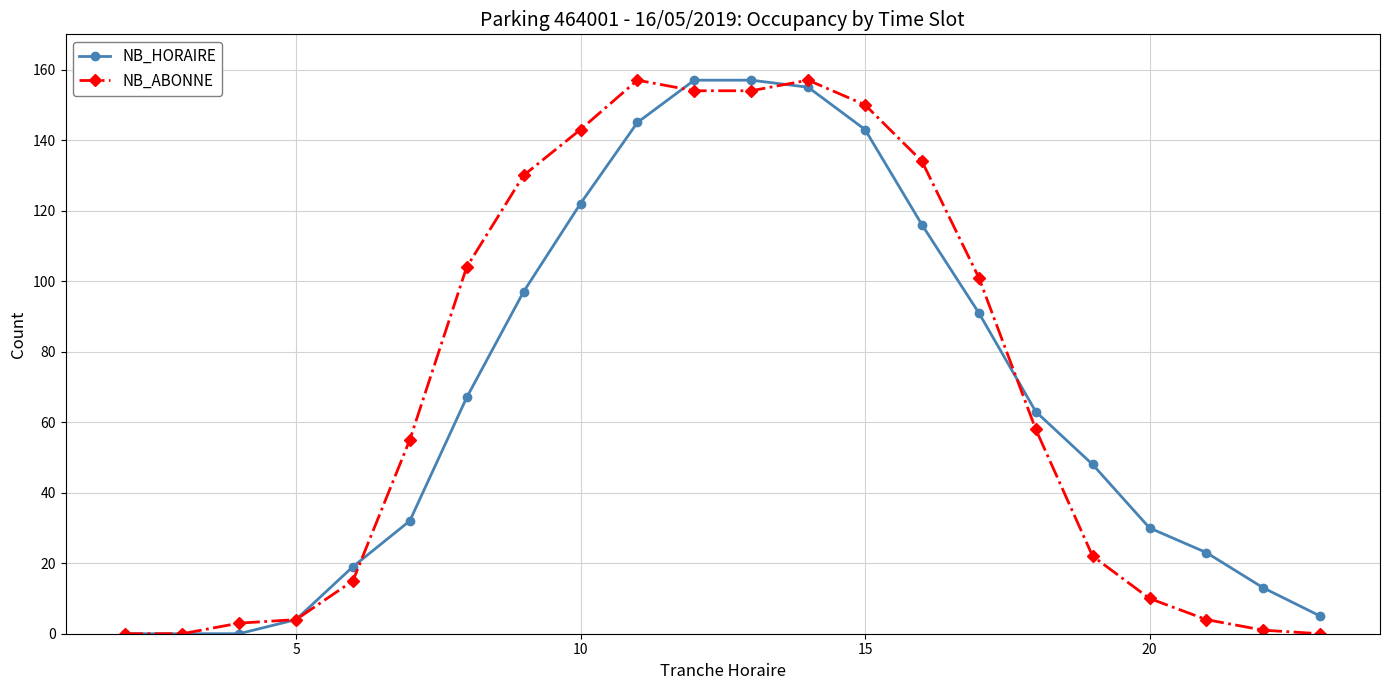

True or false: NB_HORAIRE has more than 2 interior local peaks.

False